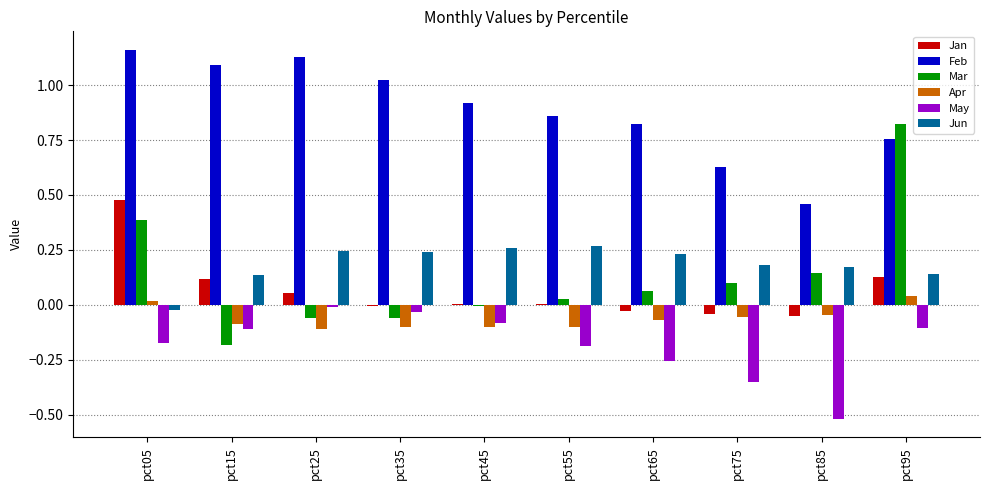

The May series shows -0.1 at pct45. True or false?

True